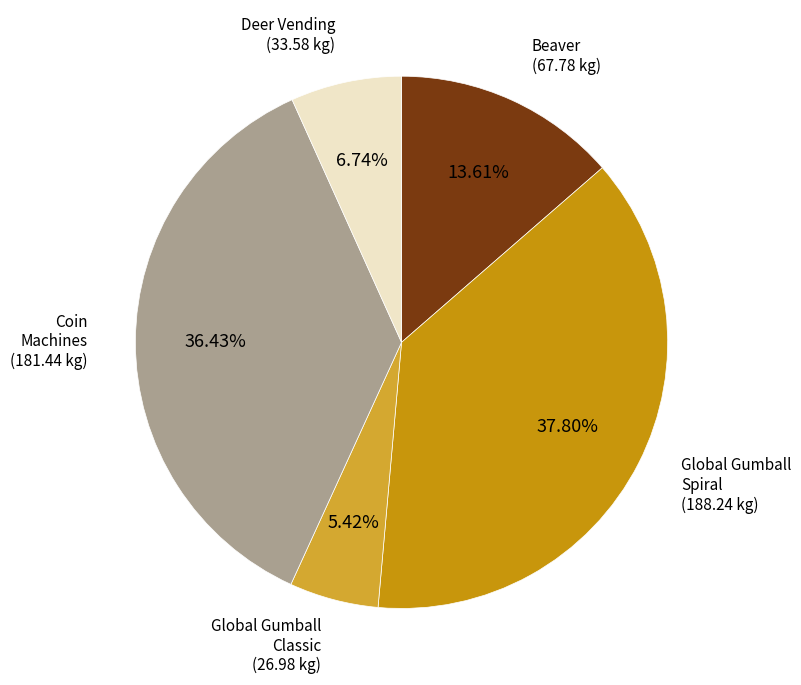

Is there a majority slice in this chart?

No